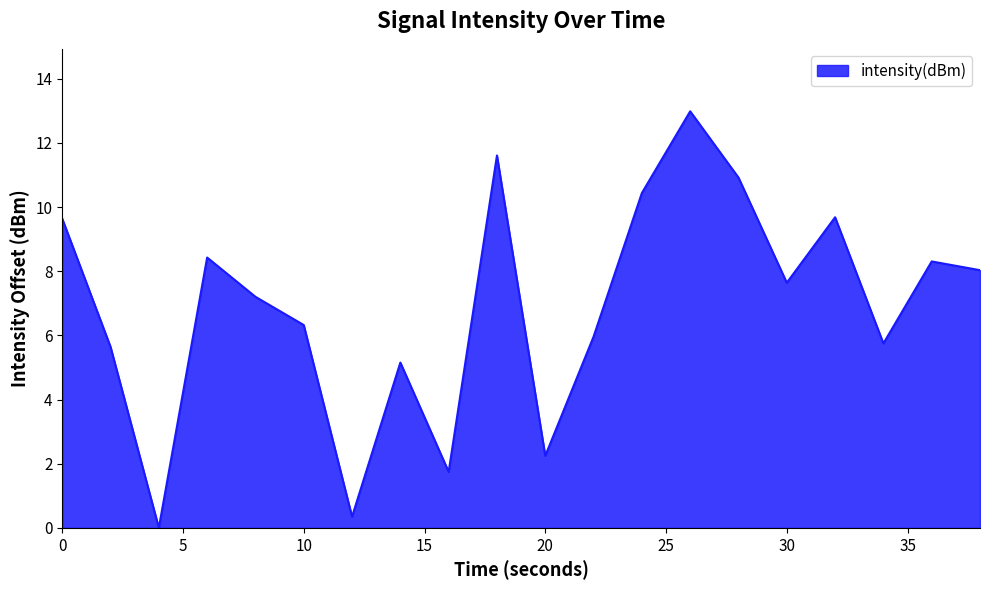

What is the difference between the maximum and minimum values?

13.0